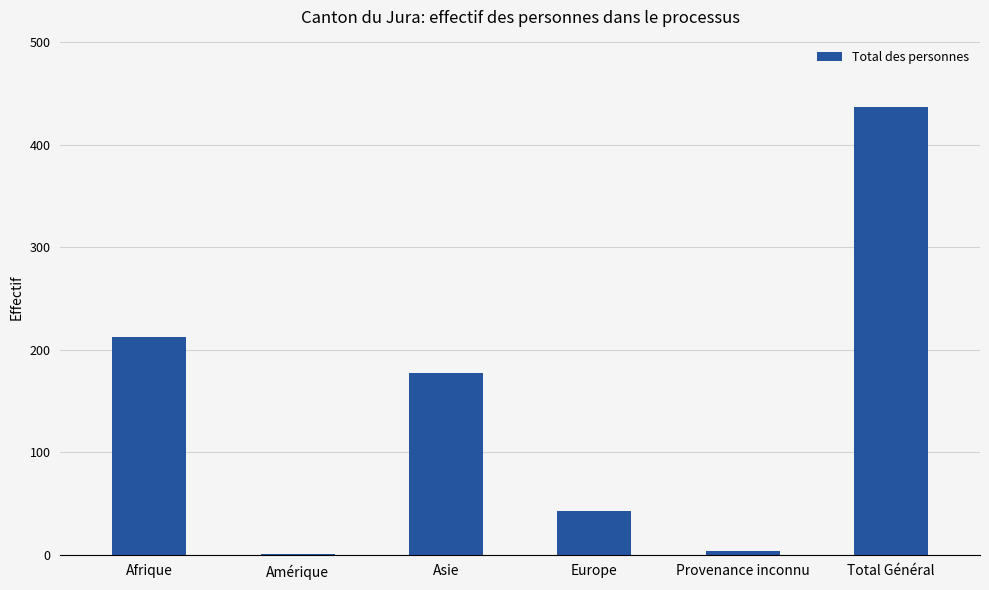

What is the sum of all values?

874